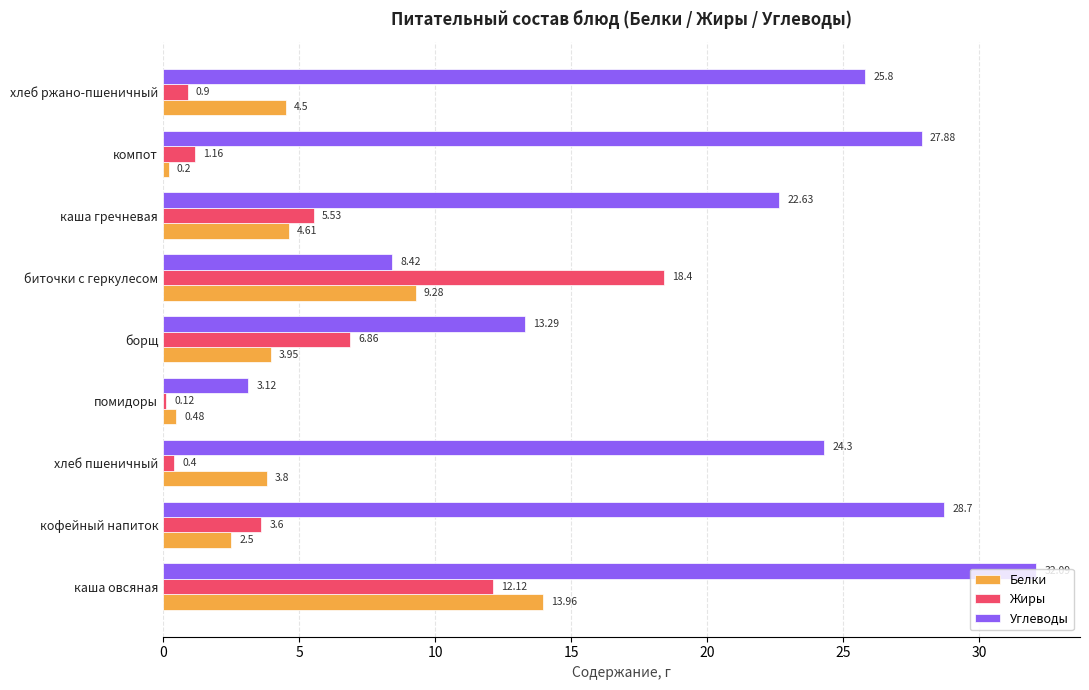

Which series has the widest spread of values?

Углеводы